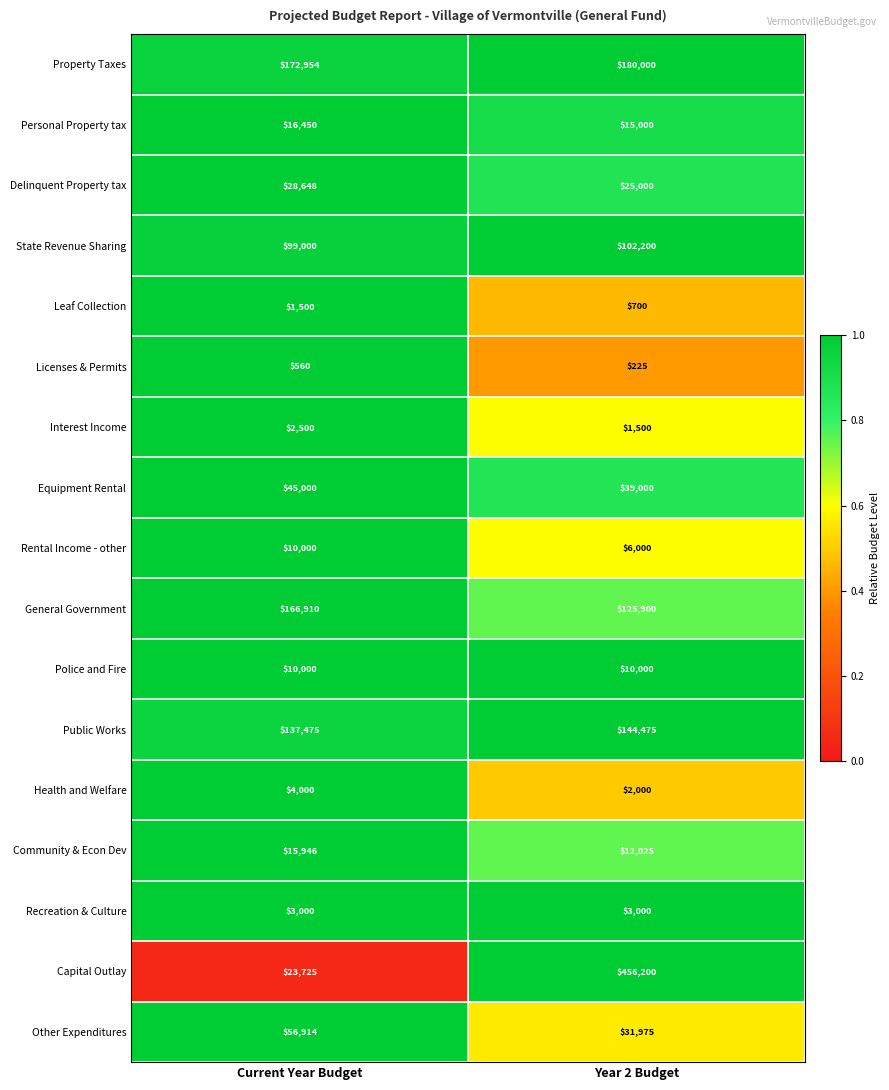

At which category is the sum across all series the highest?

Year 2 Budget